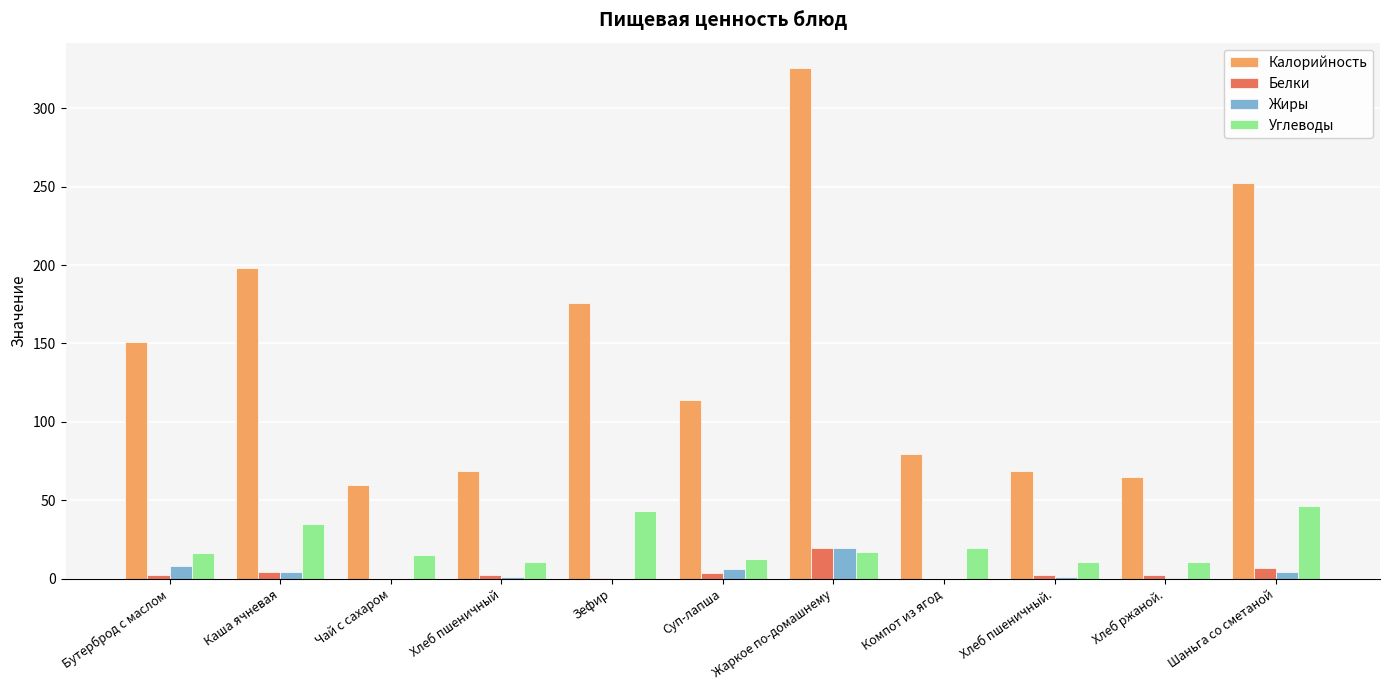

Is the value of Углеводы at Каша ячневая greater than the value of Жиры at Шаньга со сметаной?

Yes